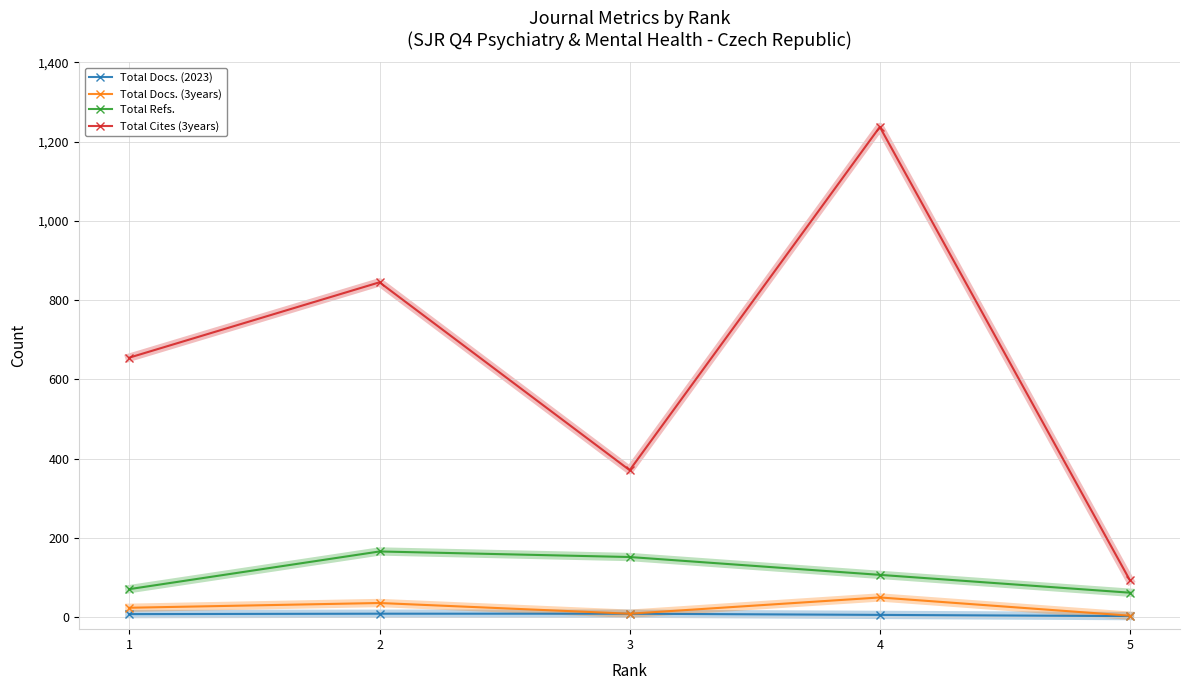

Which series has the largest total across all categories?

Total Cites (3years)